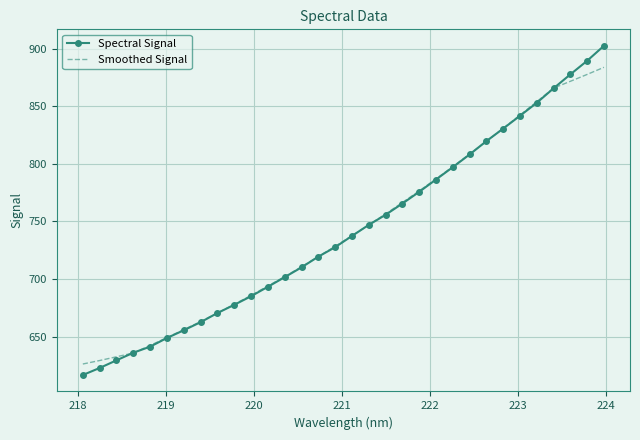

List the series in order of their peak value, highest first.

Spectral Signal, Smoothed Signal